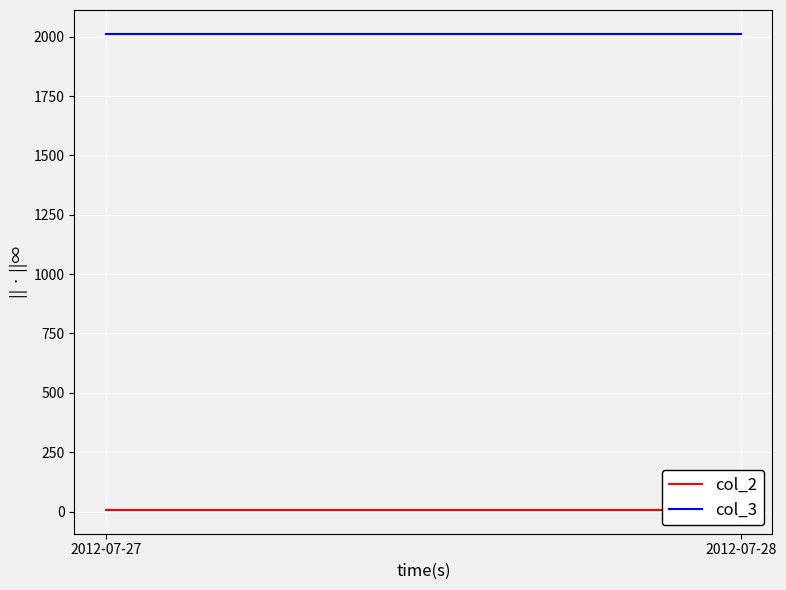

Where is col_2 nearest to the value 7?

2012-07-27